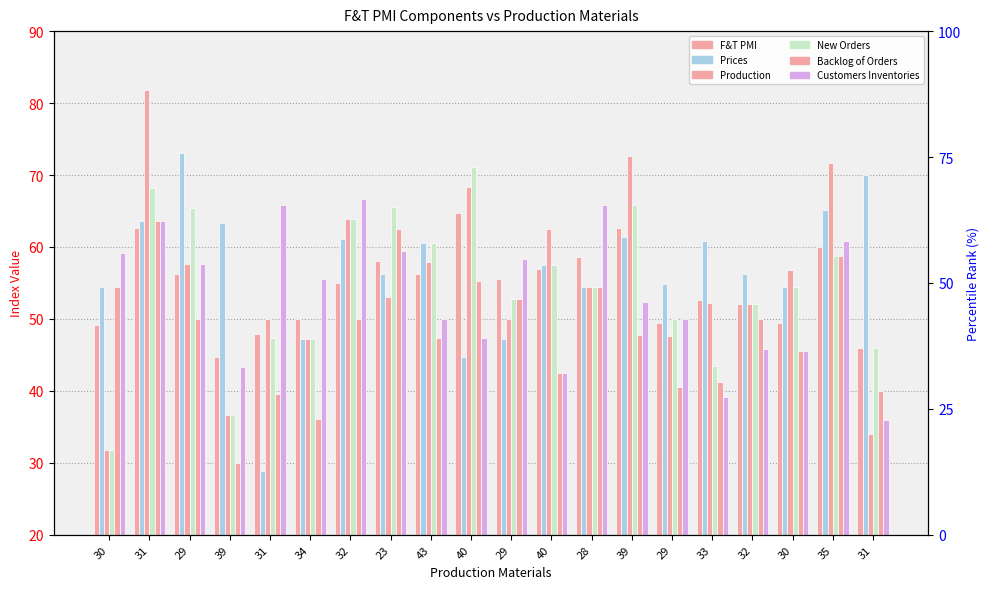

Rank the series at 31 from highest to lowest value.

Production, New Orders, Prices, Backlog of Orders, Customers Inventories, F&T PMI